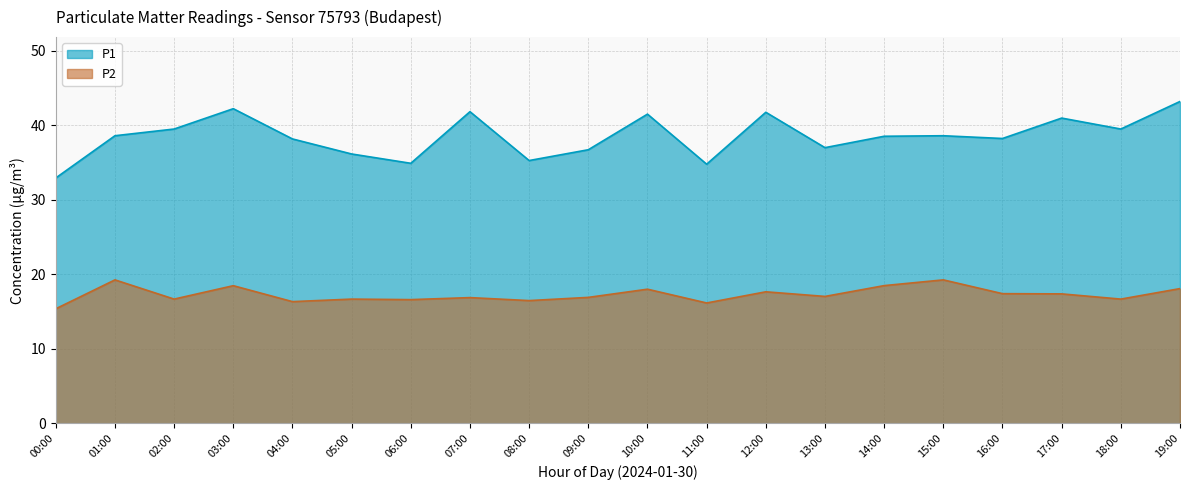

How many values in the P2 series exceed 17?

10